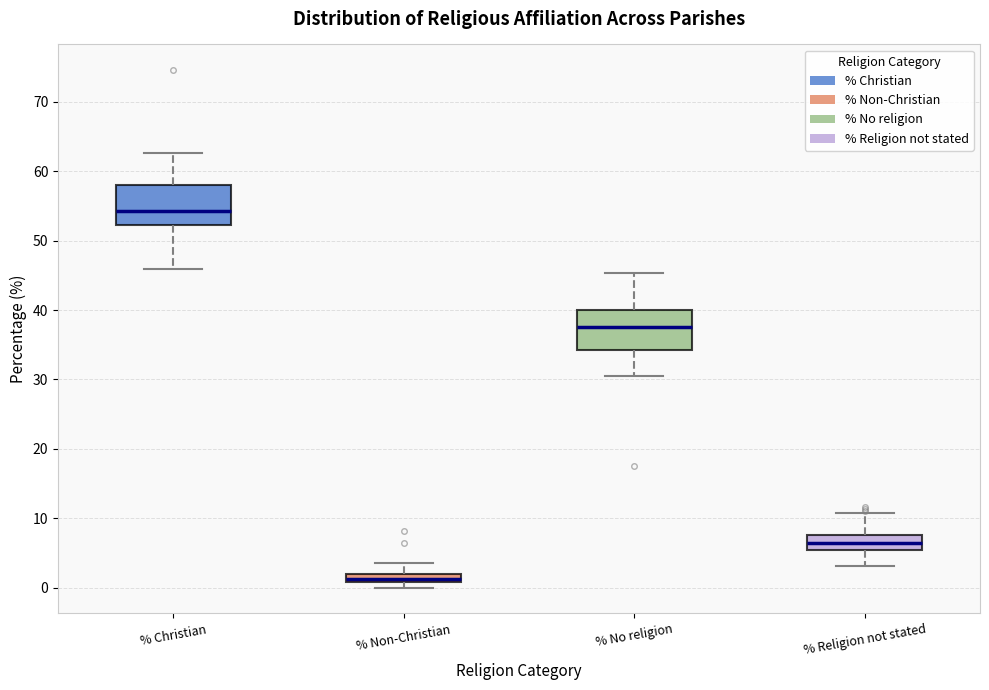

Where does the lower whisker of the box for % Religion not stated end on the y-axis? The values are not printed on the chart, so give them approximately, as read against the axis.

3